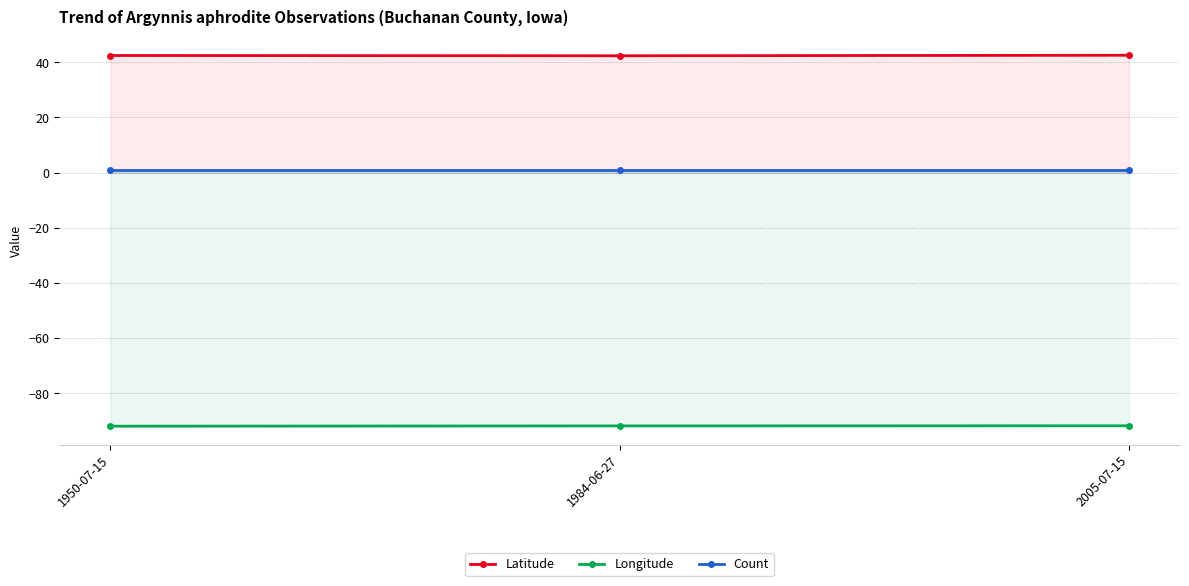

What is the total value across all series at 1950-07-15?

-48.5